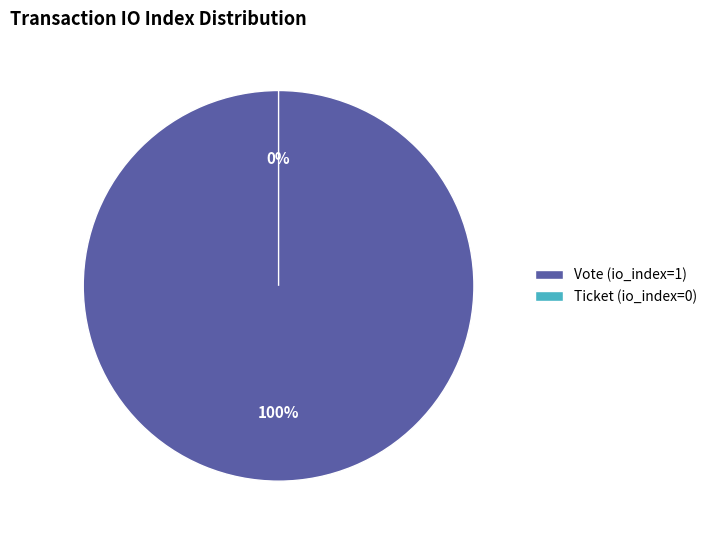

What is the largest slice in the pie chart?

Vote (io_index=1)